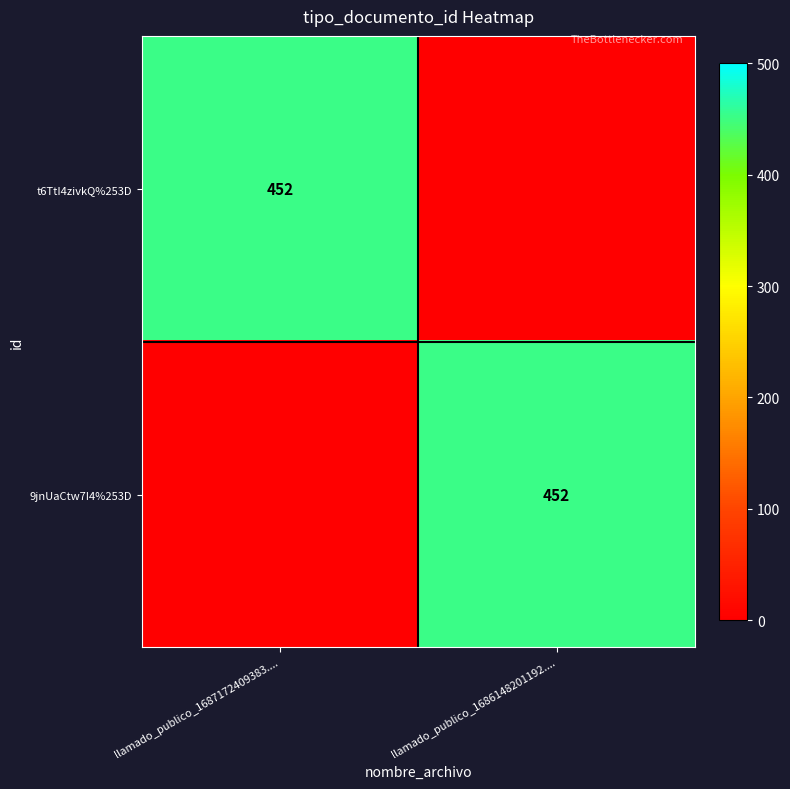

True or false: 9jnUaCtw7I4%253D has a value of 602 at llamado_publico_1686148201192.....

False